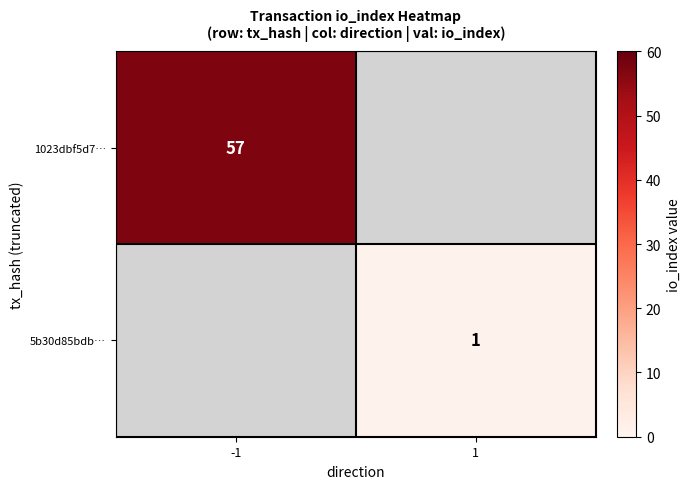

Which category has the lowest value across all series?

1